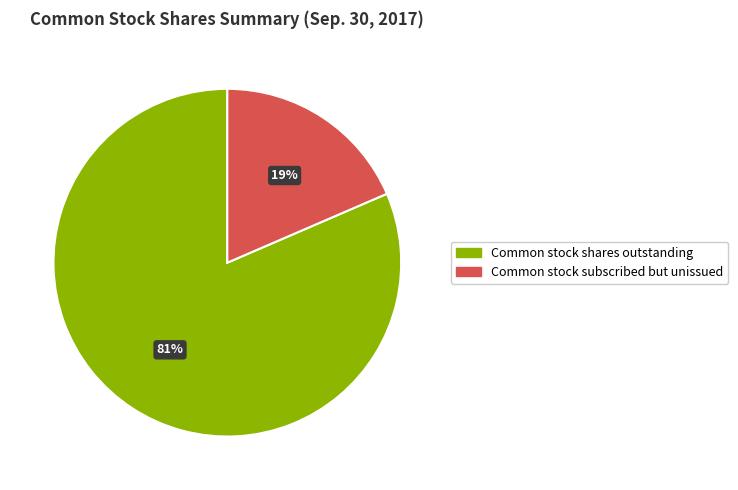

Which slice represents more than half of the pie?

Common stock shares outstanding